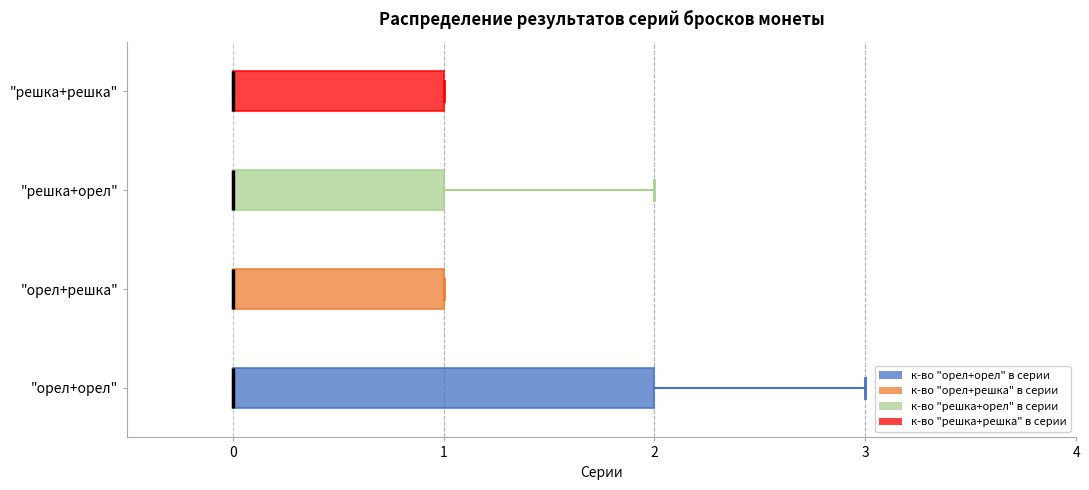

Reading bottom to top, read every box against the x-axis: the position of its median line, the range the box covers, and the ends of its whiskers. The values are not printed on the chart, so give them approximately, as read against the axis.

"орел+орел": median 0 (drawn on the box's left edge), box 0 to 2, whiskers 0 to 3
"орел+решка": median 0 (drawn on the box's left edge), box 0 to 1, whiskers 0 to 1
"решка+орел": median 0 (drawn on the box's left edge), box 0 to 1, whiskers 0 to 2
"решка+решка": median 0 (drawn on the box's left edge), box 0 to 1, whiskers 0 to 1